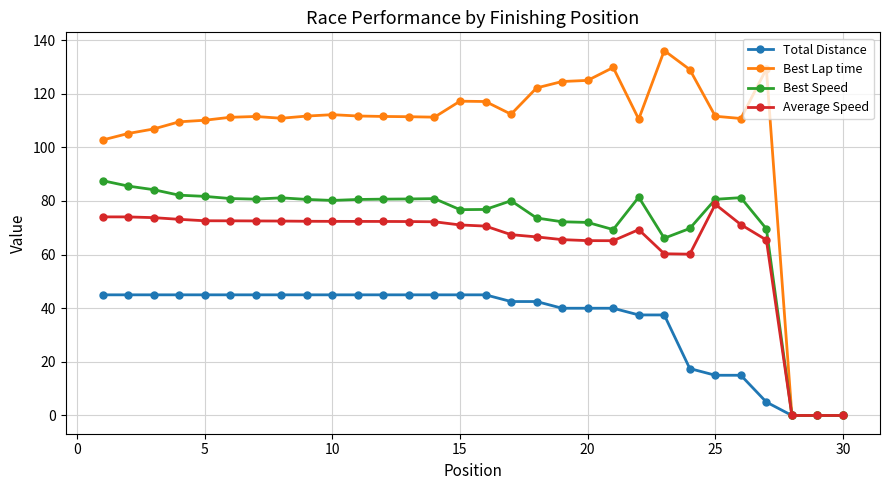

List the series in order of their peak value, highest first.

Best Lap time, Best Speed, Average Speed, Total Distance